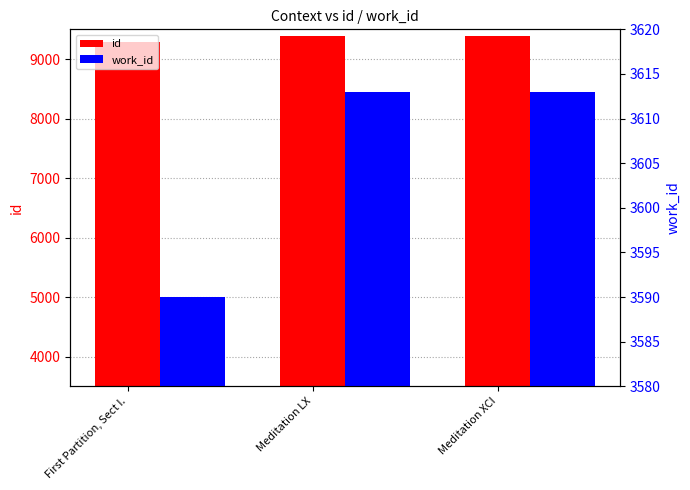

What is the sum of all id values?

28064